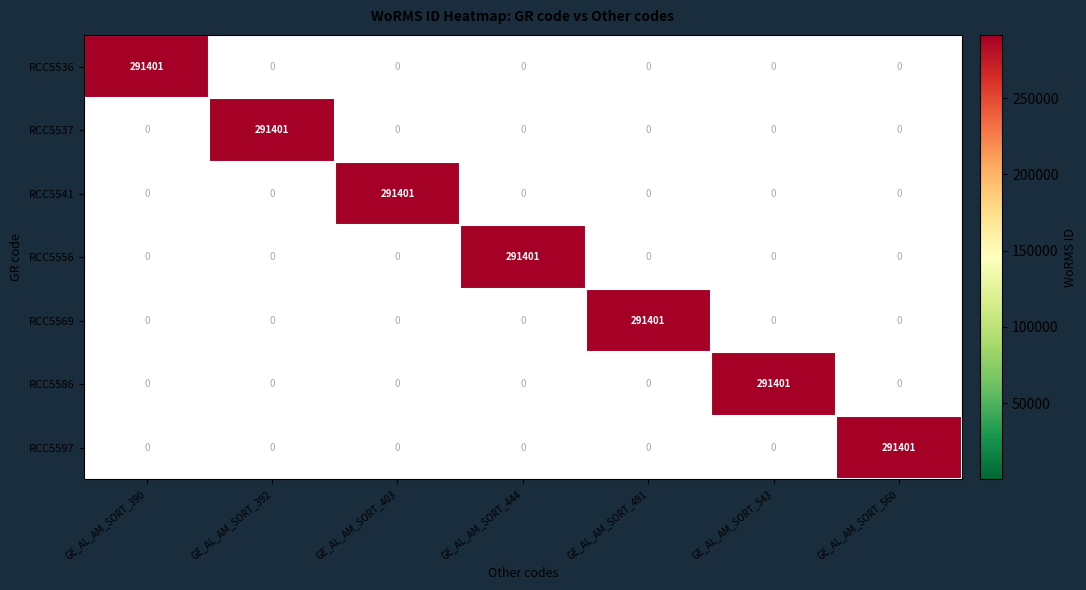

True or false: RCC5541 has a value of -139956 at GE_AL_AM_SORT_444.

False